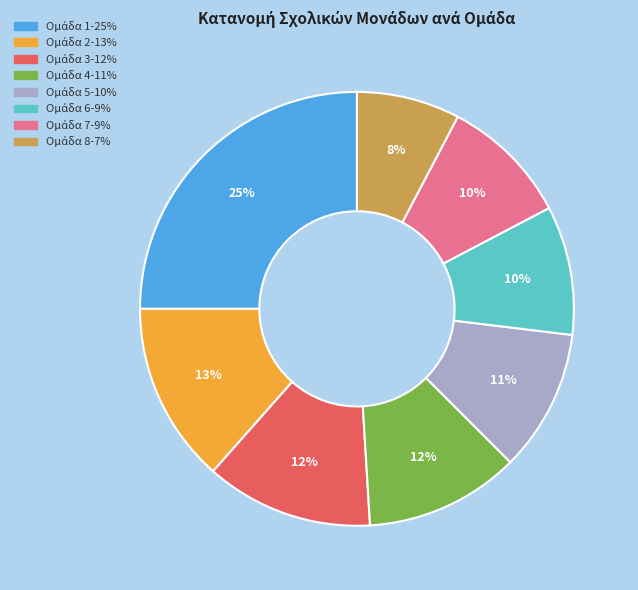

Is there any slice that represents more than half of the pie?

No